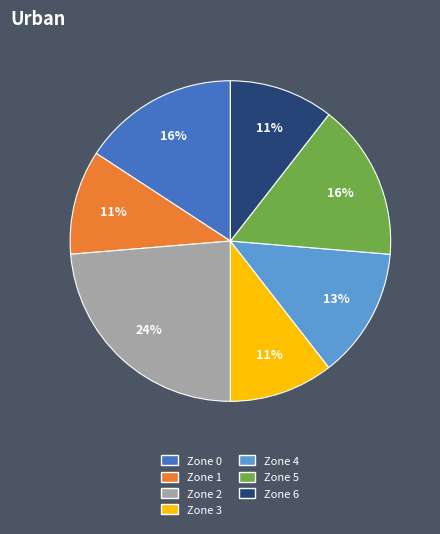

How many segments does this pie chart have?

7